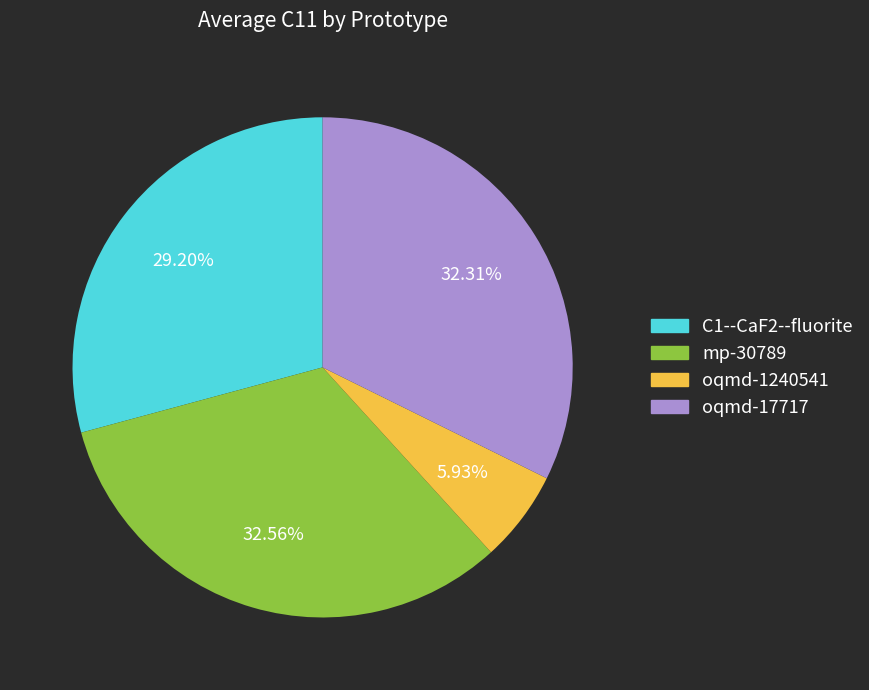

Which slice is the smallest?

oqmd-1240541